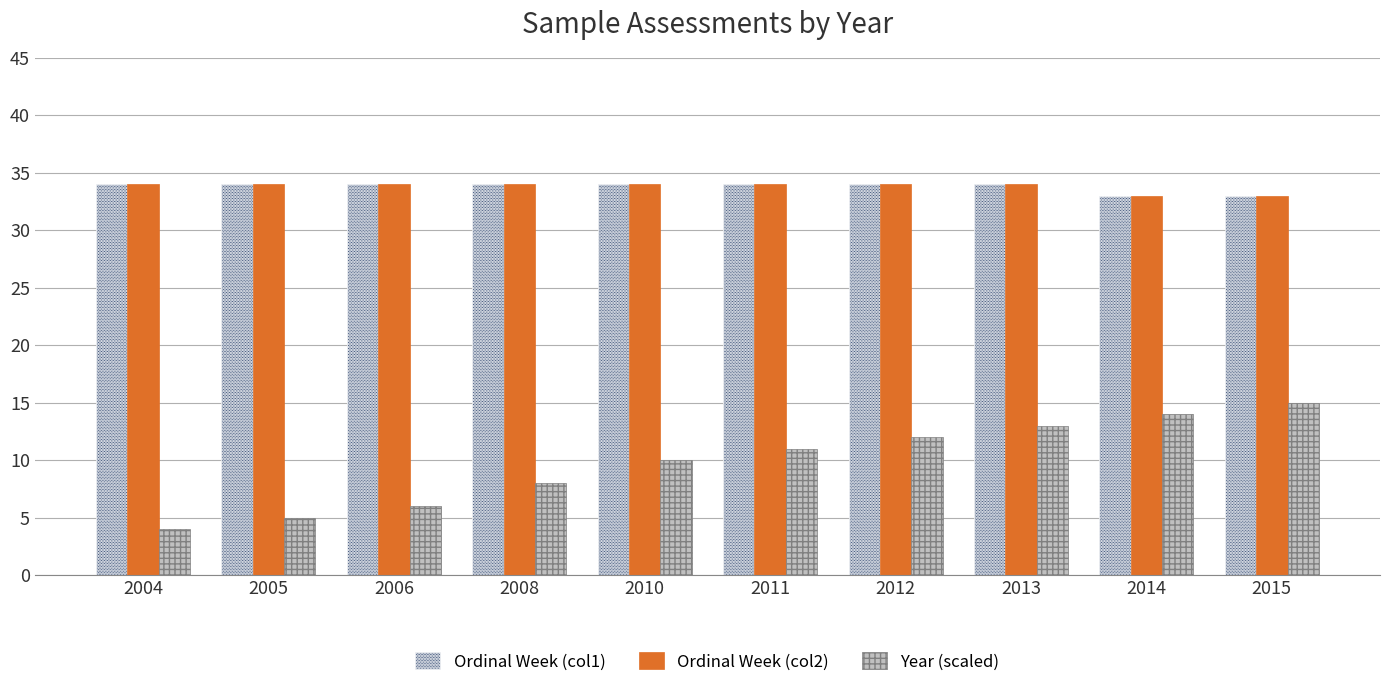

The value of Ordinal Week (col2) at 2012 is 47. True or false?

False